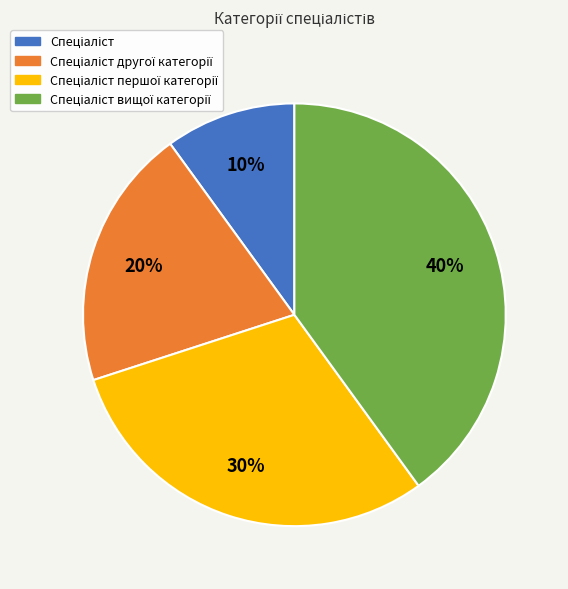

Is there any slice that represents more than half of the pie?

No